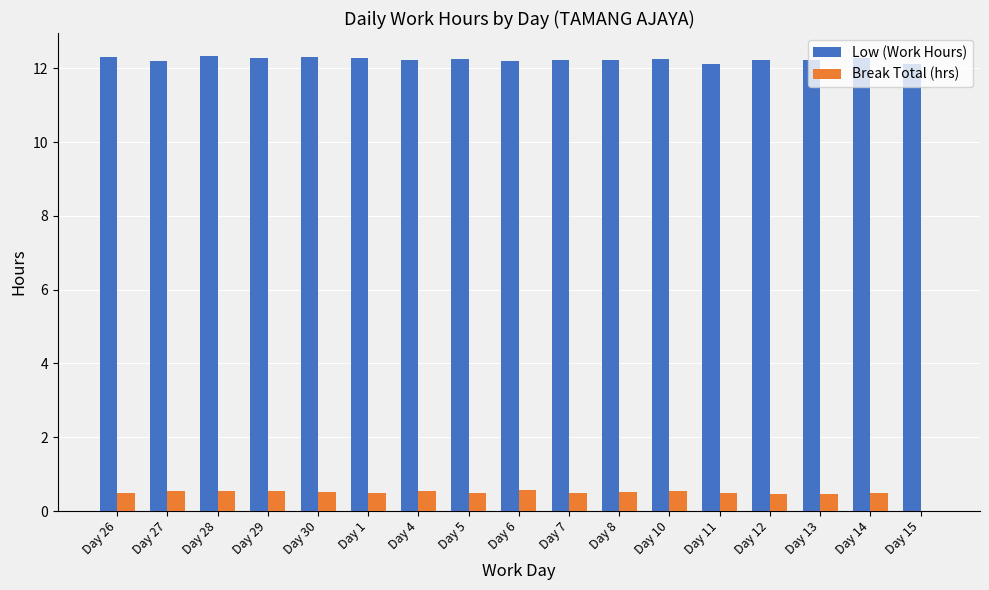

How many groups of bars are there?

17